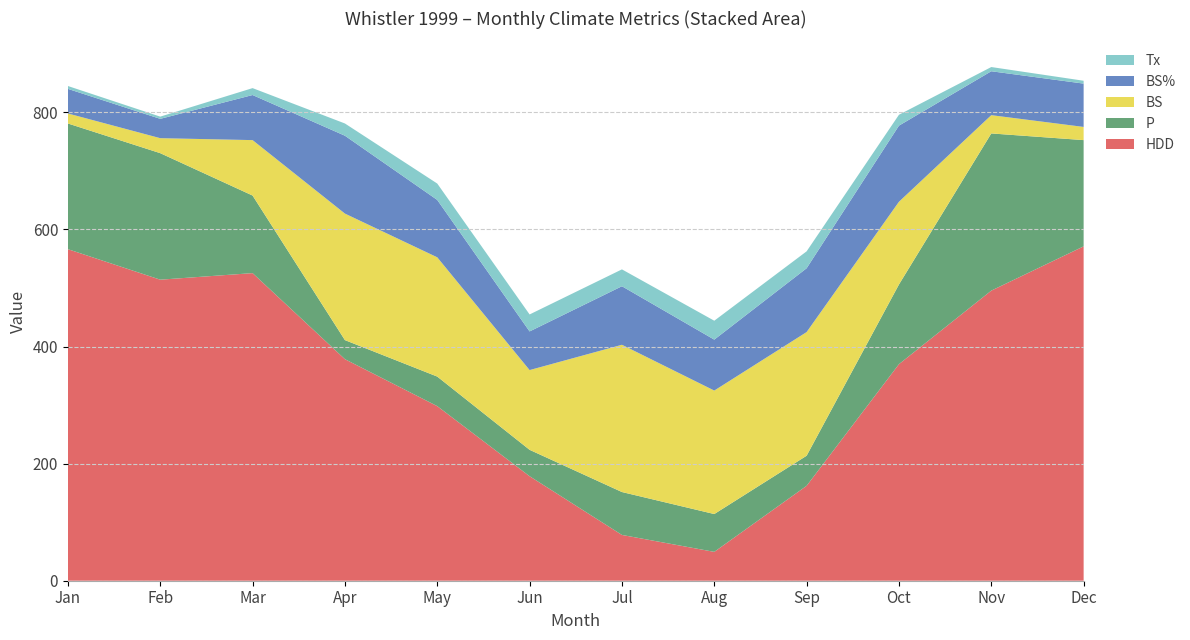

Reading right to left, what are all the values shown in this chart?

HDD: 571.1	495.5	369.9	162.1	49.3	78.2	178.5	298.2	378.4	525.4	514.2	566.3
P: 181.5	268.5	136.1	51.4	64.6	73.3	45.1	50.5	32.6	132.5	216.1	214.7
BS: 22.5	31.2	141.3	211.2	210.9	251.5	136.2	203.7	216.1	94.7	25.6	17.1
BS%: 74.0	75.0	130.0	109.0	87.0	100.0	66.0	98.0	133.0	77.0	33.0	42.0
Tx: 4.9	7.2	18.6	28.9	32.3	28.8	29.0	28.0	20.9	11.8	3.8	4.9